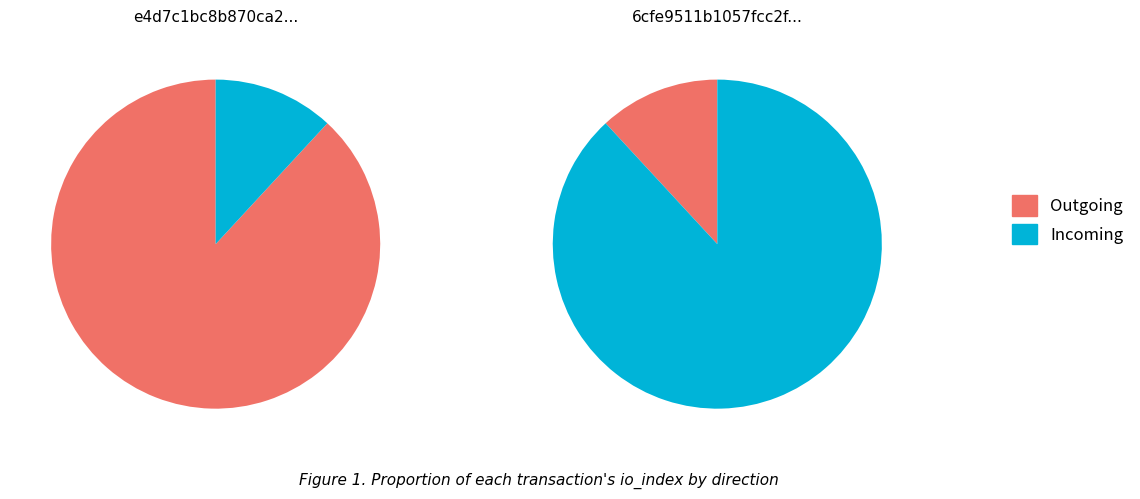

True or false: direction=-1 accounts for 21% of the total.

False